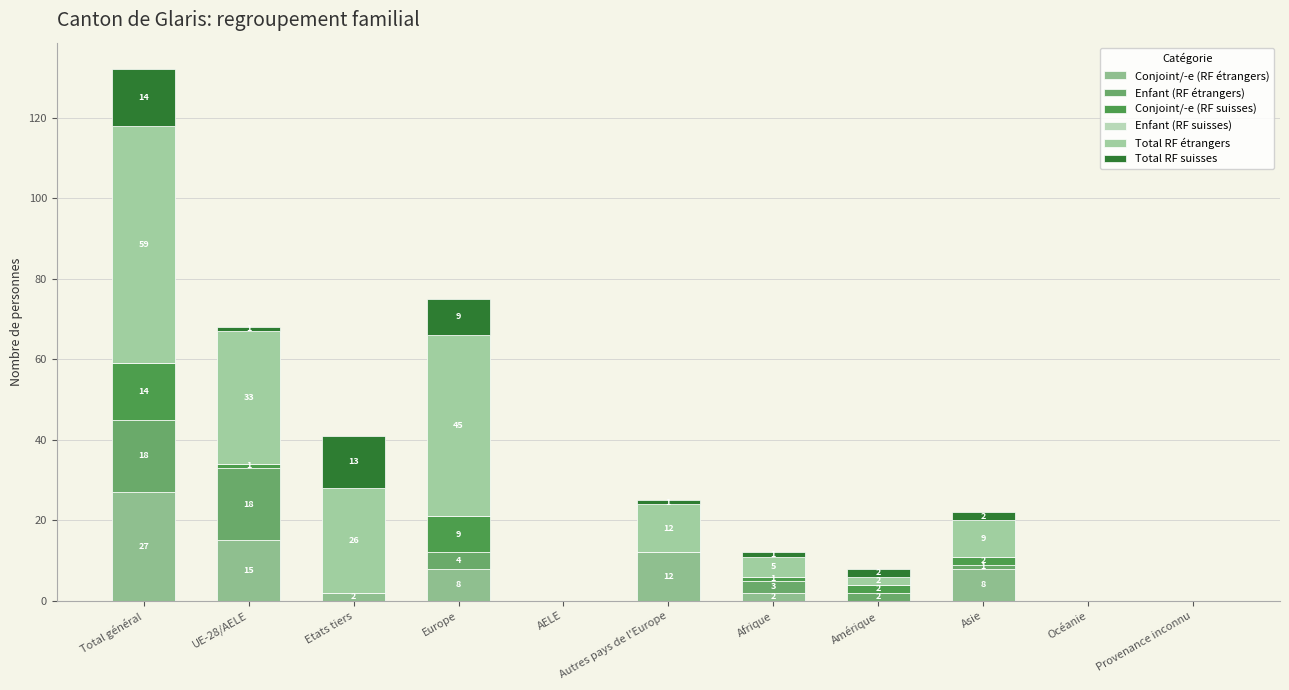

At which label does Conjoint/-e (RF étrangers) reach its minimum?

AELE